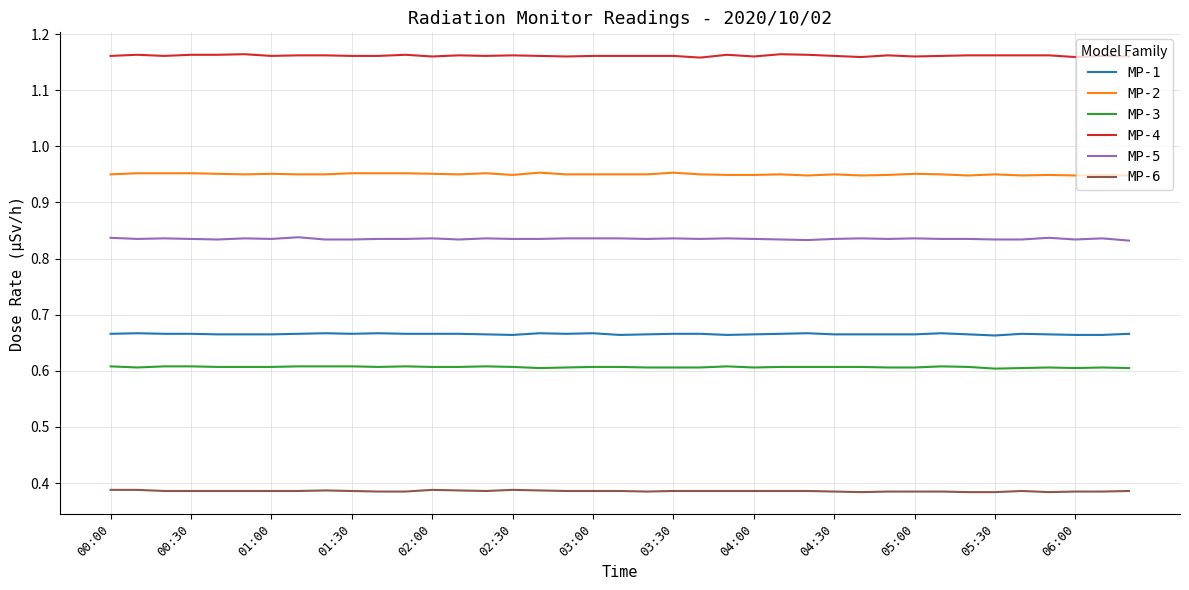

What is the sum of all MP-3 values?

23.7